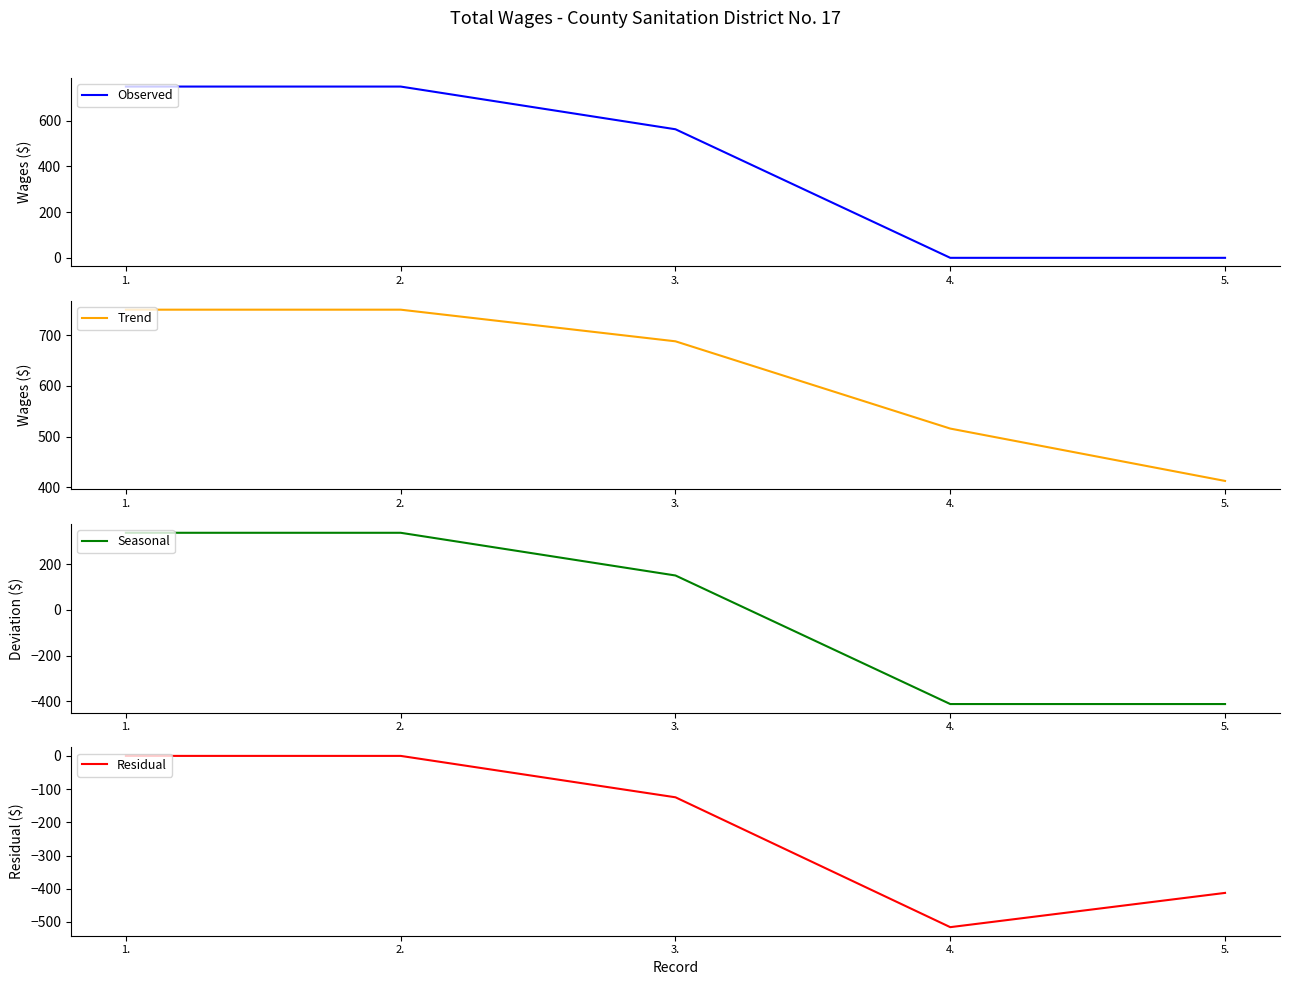

How many lines are shown in the chart?

4